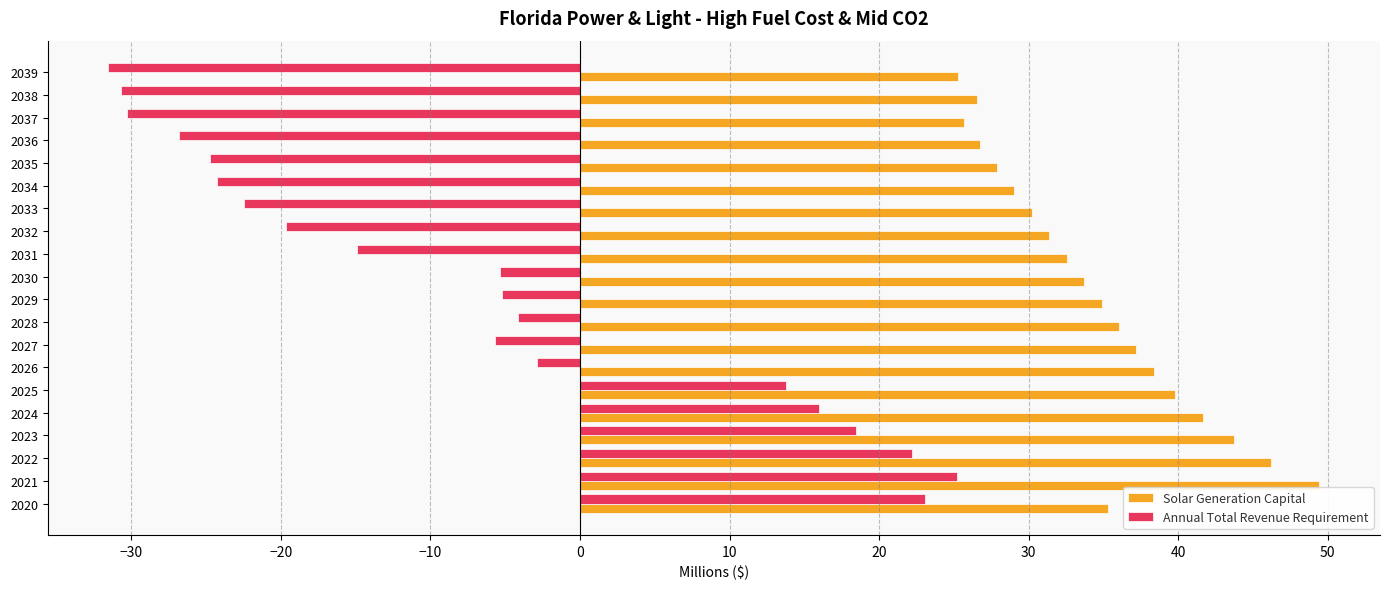

List the series in order of their overall mean, highest first.

Solar Generation Capital, Annual Total Revenue Requirement